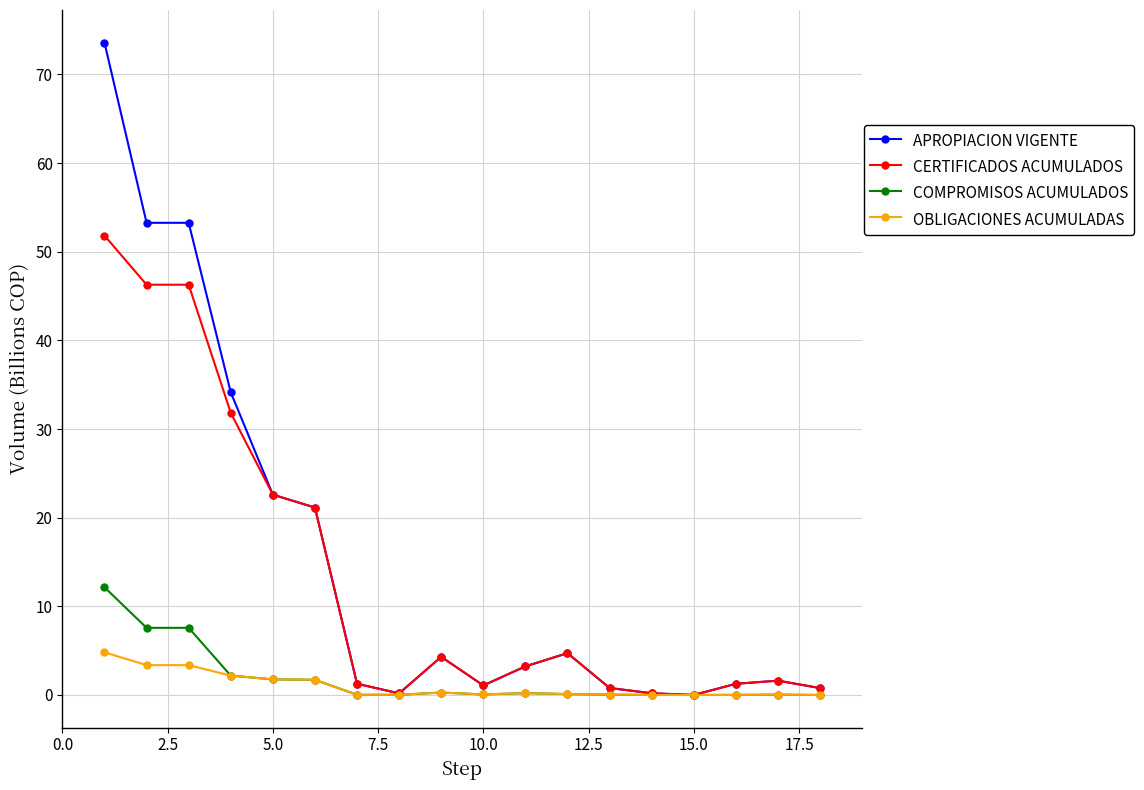

What is the value of the OBLIGACIONES ACUMULADAS point at the 6th from the left?

1.7